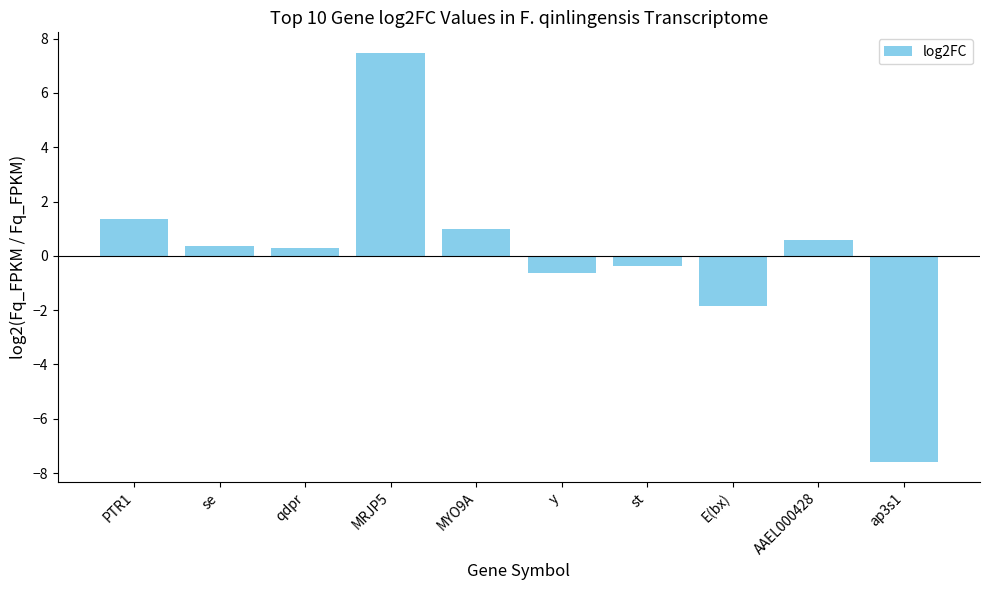

What is the minimum value shown in the chart?

-7.6